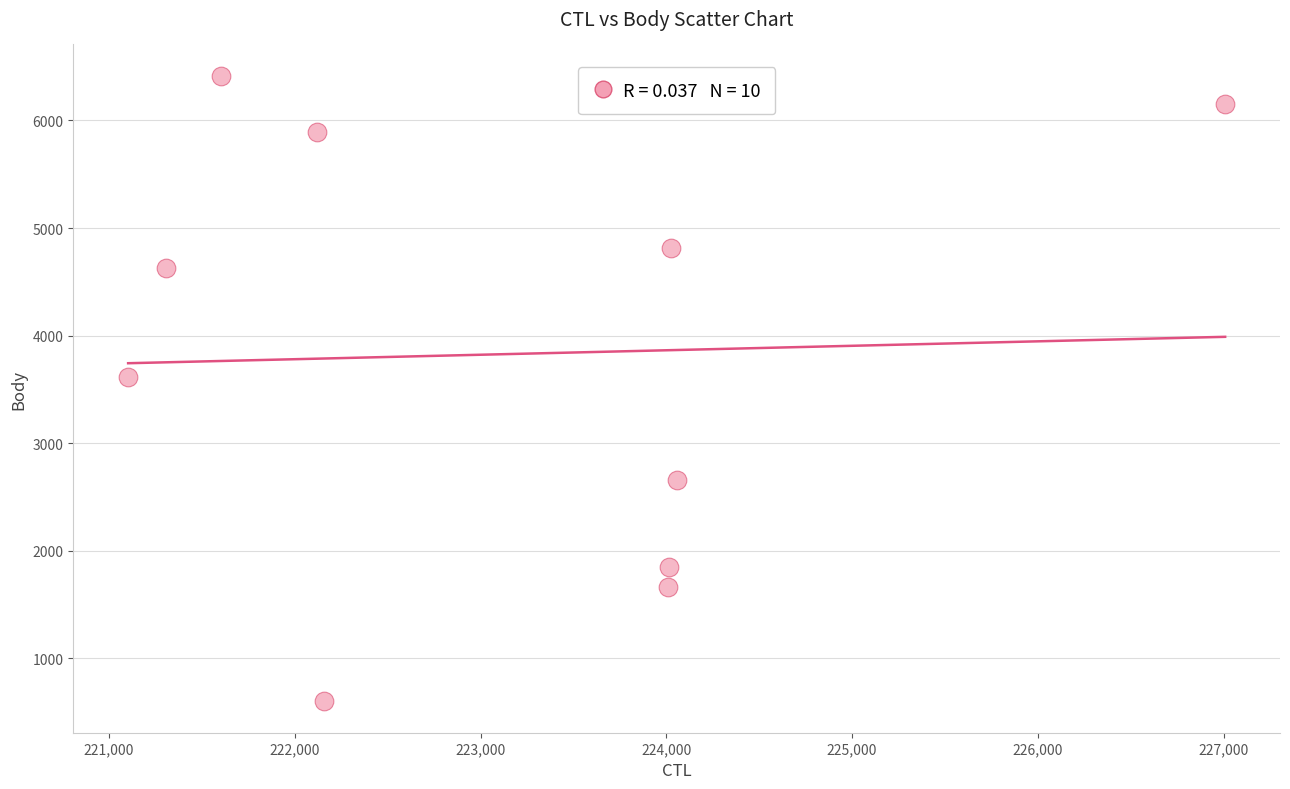

What Y value in the scatter plot is closest to 3507?

3612